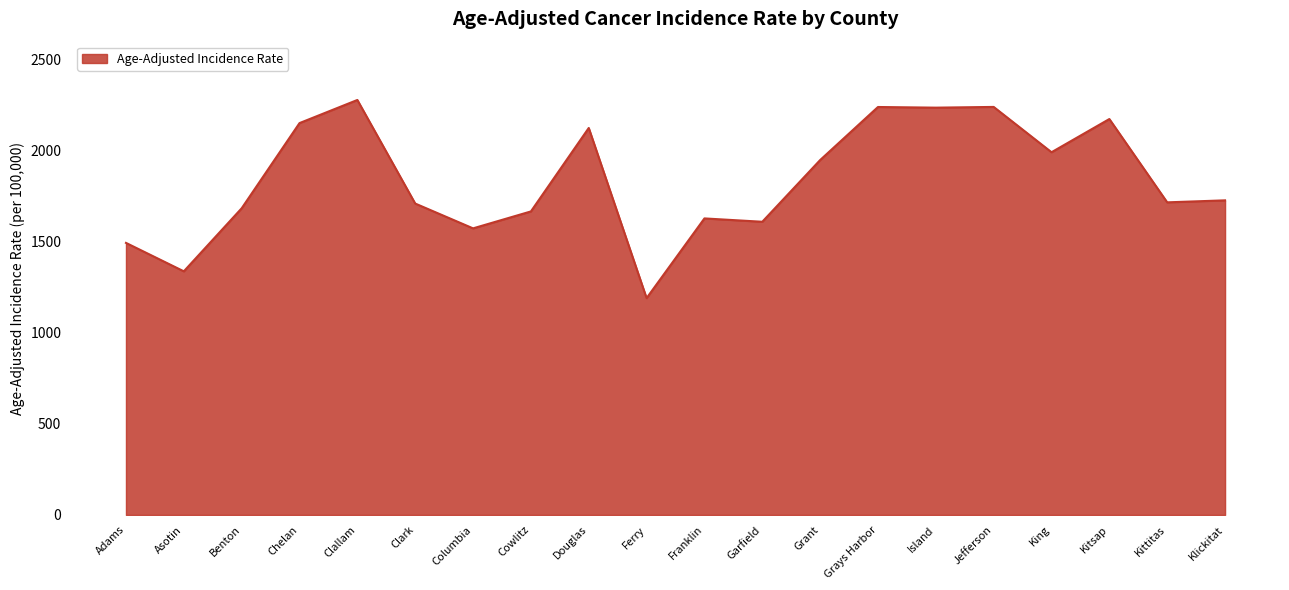

At which category does the data reach its first local valley?

Asotin